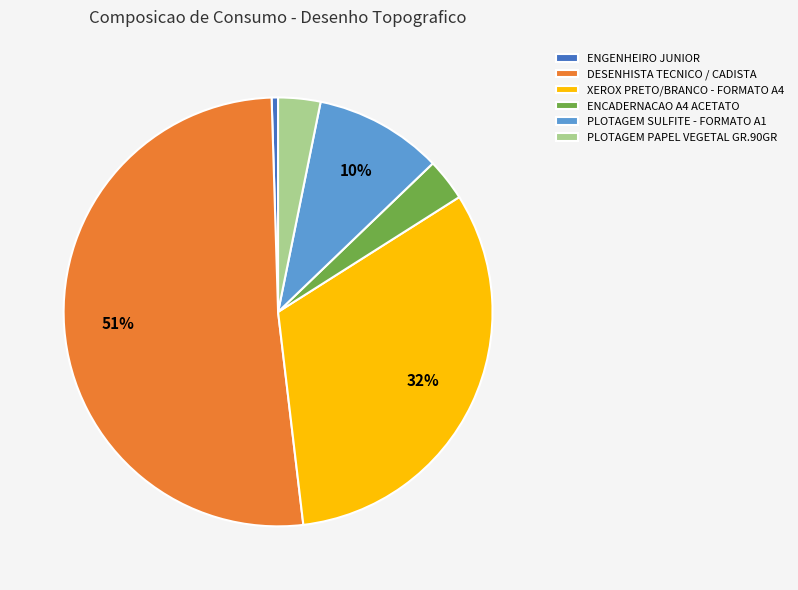

Is it true that XEROX PRETO/BRANCO - FORMATO A4 is 32% of the pie?

True